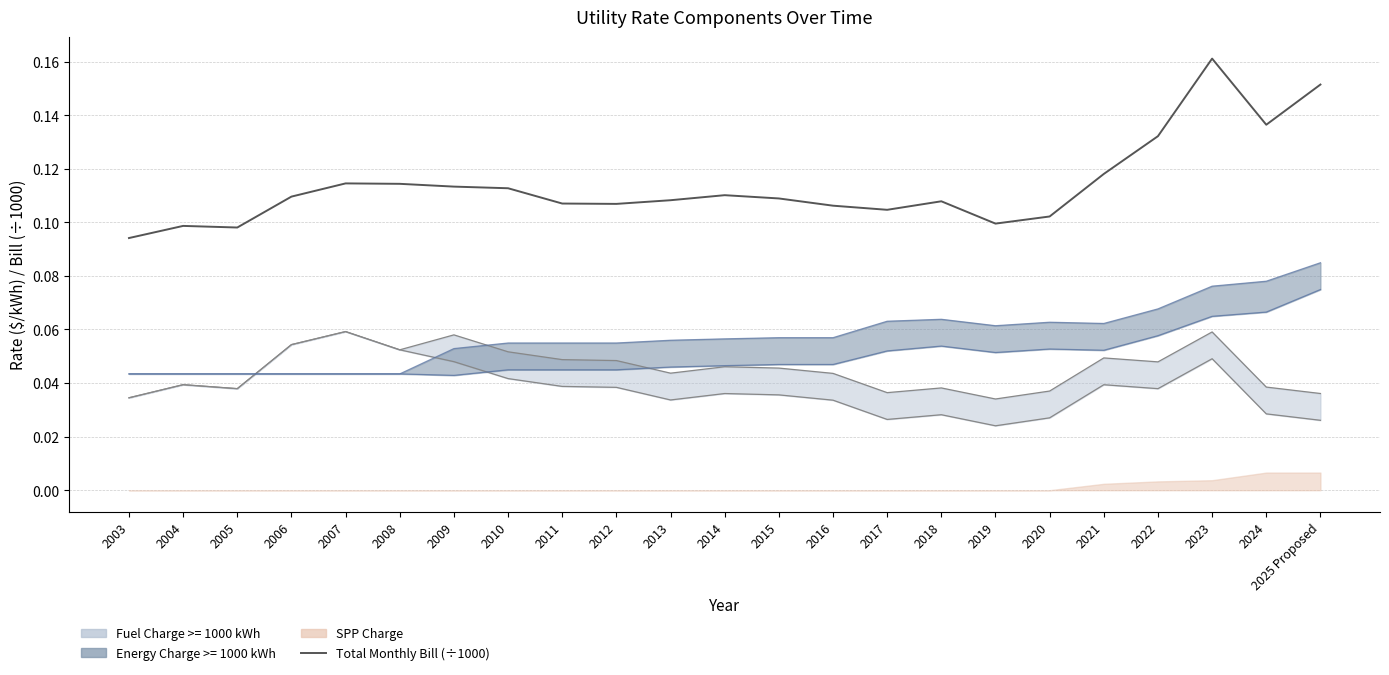

Which category has the highest value across all series?

2023